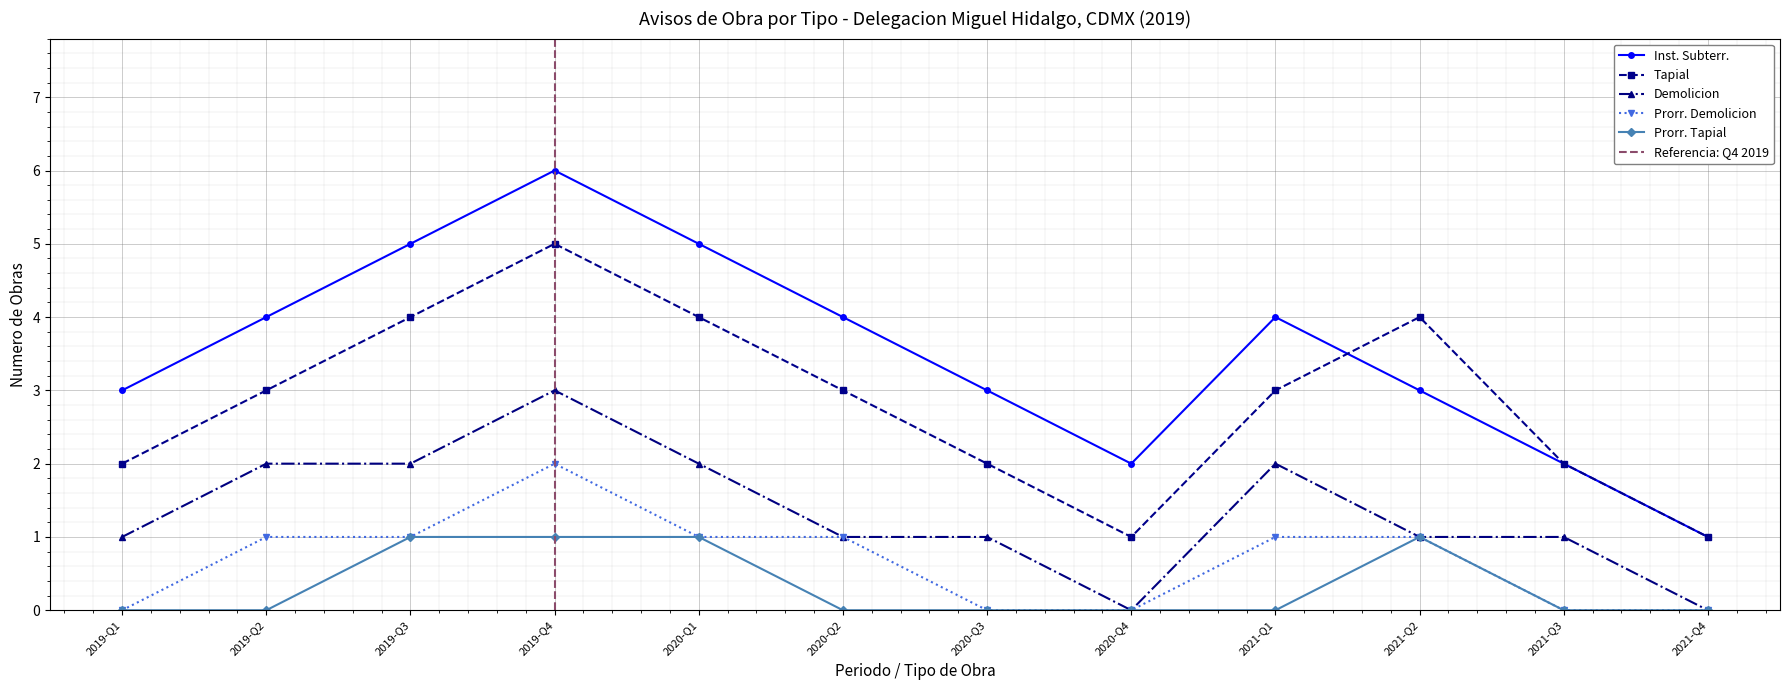

What is the value of the Inst. Subterr. point at the 8th from the left?

2